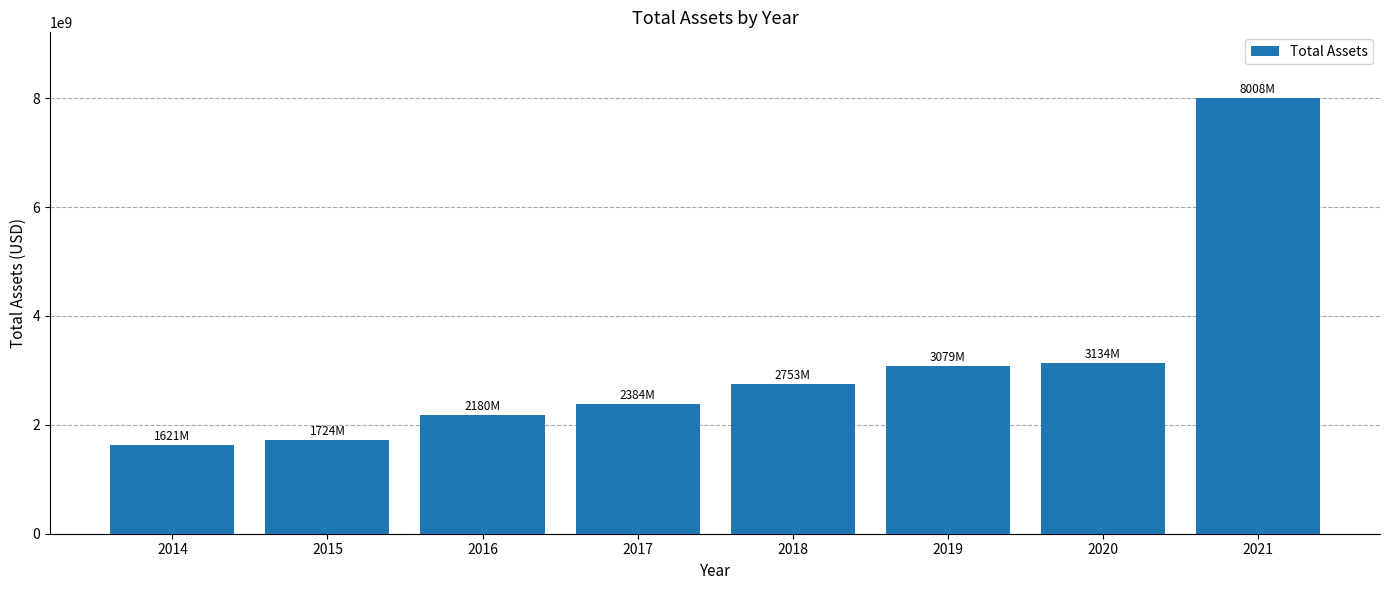

What is the value of the 1st bar from the left?

1621000000